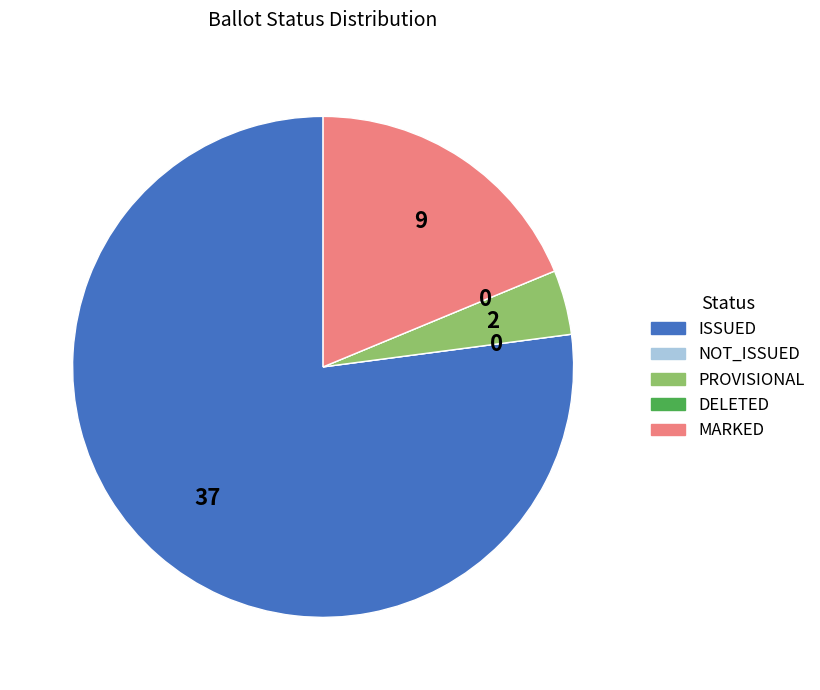

Is there a majority slice in this chart?

Yes